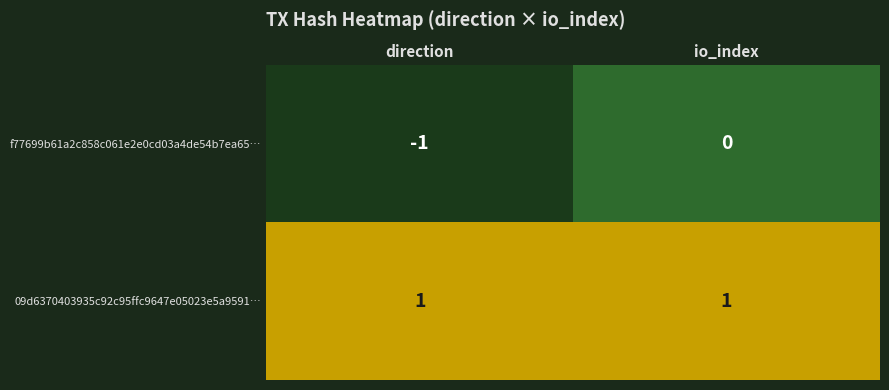

Between direction and io_index, which series saw the biggest shift?

f77699b61a2c858c061e2e0cd03a4de54b7ea65…